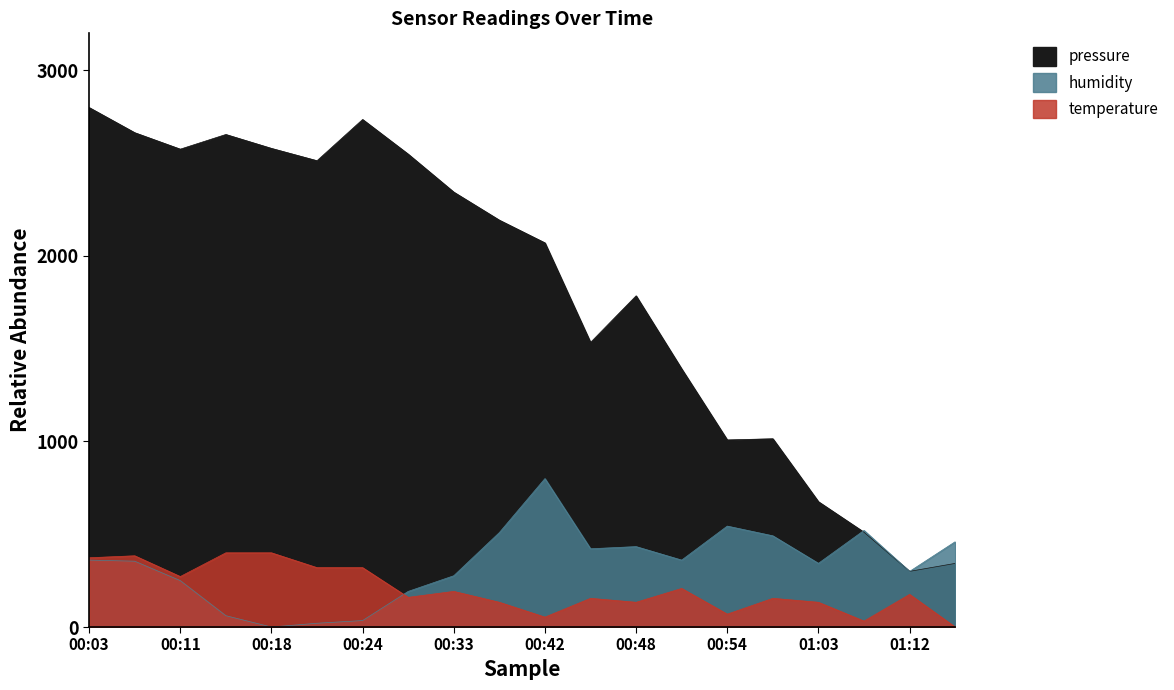

True or false: temperature and pressure cross at least once.

False